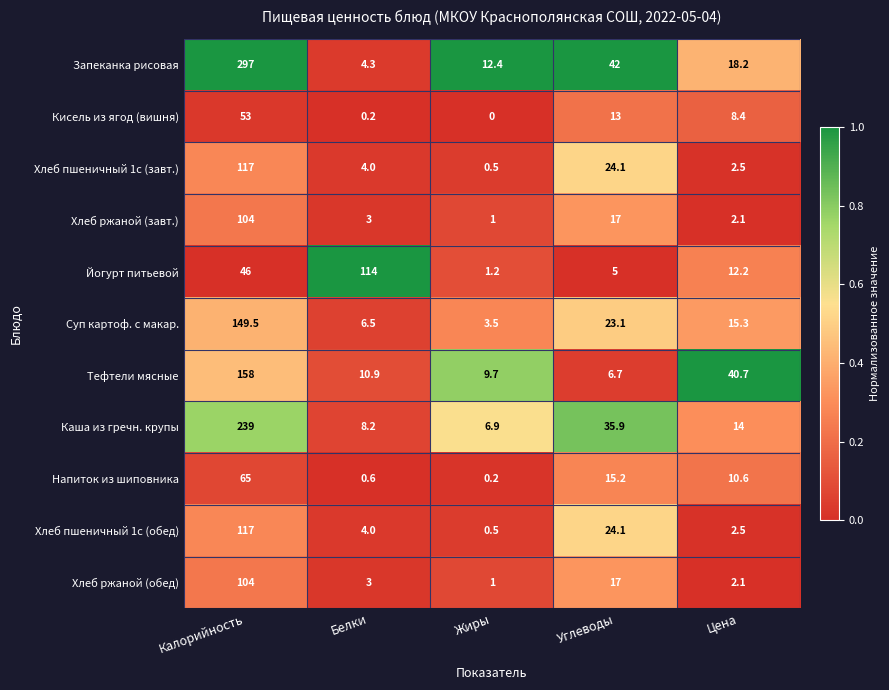

What is the approximate value of Хлеб ржаной (завт.) at Цена?

2.1